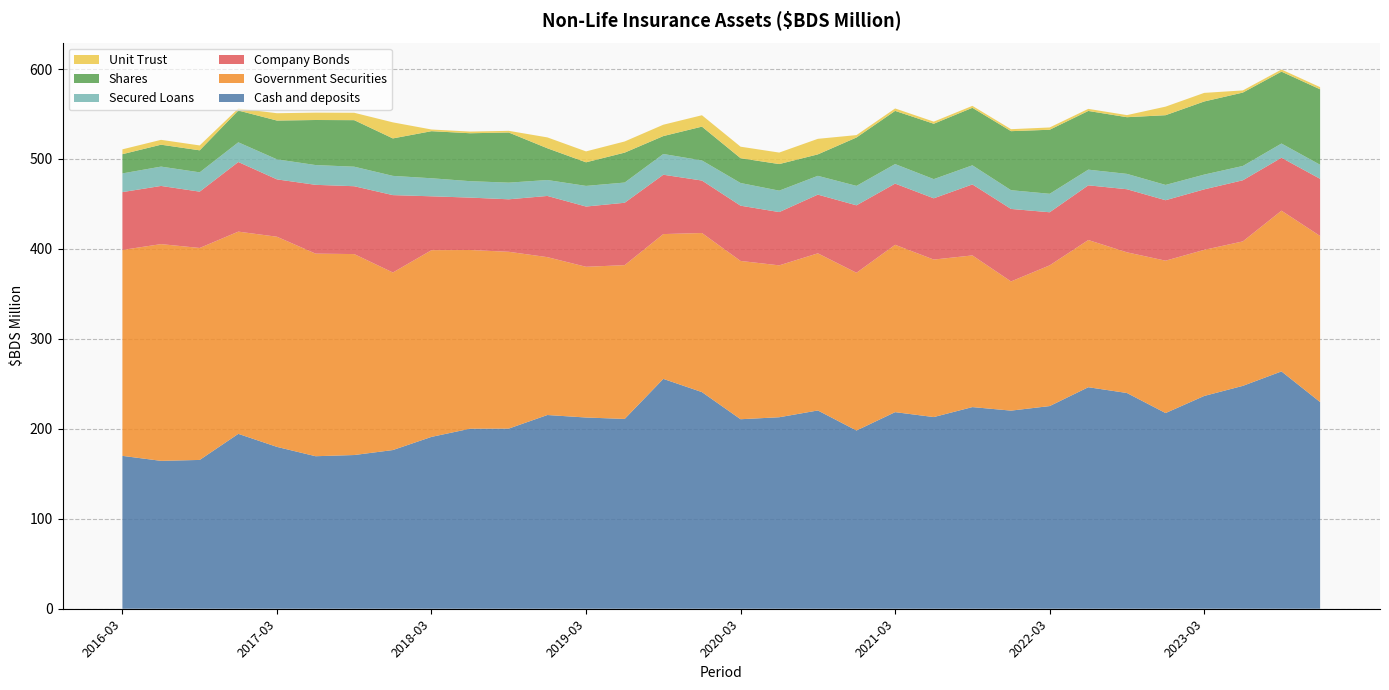

Reading left to right, list all the values displayed in this chart.

Cash and deposits: 170.0	164.4	165.4	194.4	179.9	169.6	170.9	176.4	191.1	200.2	200.3	215.4	212.6	211.0	255.5	240.8	210.7	212.9	220.4	198.2	218.6	213.1	224.2	220.2	225.3	246.3	239.8	217.6	236.6	247.8	263.8	229.8
Government Securities: 228.9	240.9	235.6	224.8	233.6	225.2	223.4	197.4	207.6	198.6	196.5	175.5	167.6	171.0	161.0	176.8	176.0	168.9	174.7	175.4	186.1	175.1	168.6	143.6	156.4	163.6	156.4	169.4	162.4	160.6	178.7	184.6
Company Bonds: 64.3	64.7	62.6	77.4	63.8	76.5	75.4	86.0	59.9	58.3	58.4	68.0	67.0	69.4	66.0	58.3	61.4	59.2	65.3	75.0	68.0	68.1	78.9	80.6	59.0	60.8	70.1	67.2	67.2	68.0	58.9	63.5
Secured Loans: 20.8	21.5	21.5	21.9	22.3	22.0	21.7	21.4	20.1	18.3	18.5	17.7	22.9	22.5	23.1	22.3	25.2	23.8	20.9	21.6	21.7	21.3	21.2	20.8	20.5	17.4	17.1	17.0	16.4	15.9	15.8	15.6
Shares: 21.4	24.4	24.5	35.3	43.1	50.1	51.7	41.6	52.3	53.3	55.7	35.3	26.2	33.3	19.9	37.6	27.6	29.6	23.9	53.8	59.1	61.6	63.9	65.6	71.2	65.3	63.0	77.5	81.3	81.6	79.9	83.9
Unit Trust: 5.4	5.4	5.4	2.2	8.2	8.2	8.2	17.9	1.9	1.9	1.9	12.1	12.1	12.4	12.6	12.7	12.8	12.8	17.3	2.7	2.7	2.4	2.2	2.2	2.5	2.3	2.3	9.5	9.6	2.4	2.4	2.4